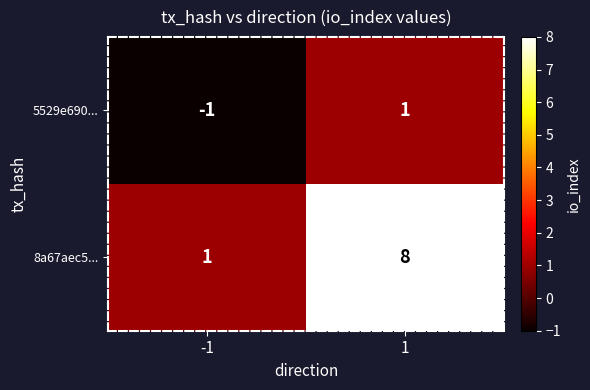

Is the value of 8a67aec5... at 1 greater than the value of 5529e690... at 1?

Yes